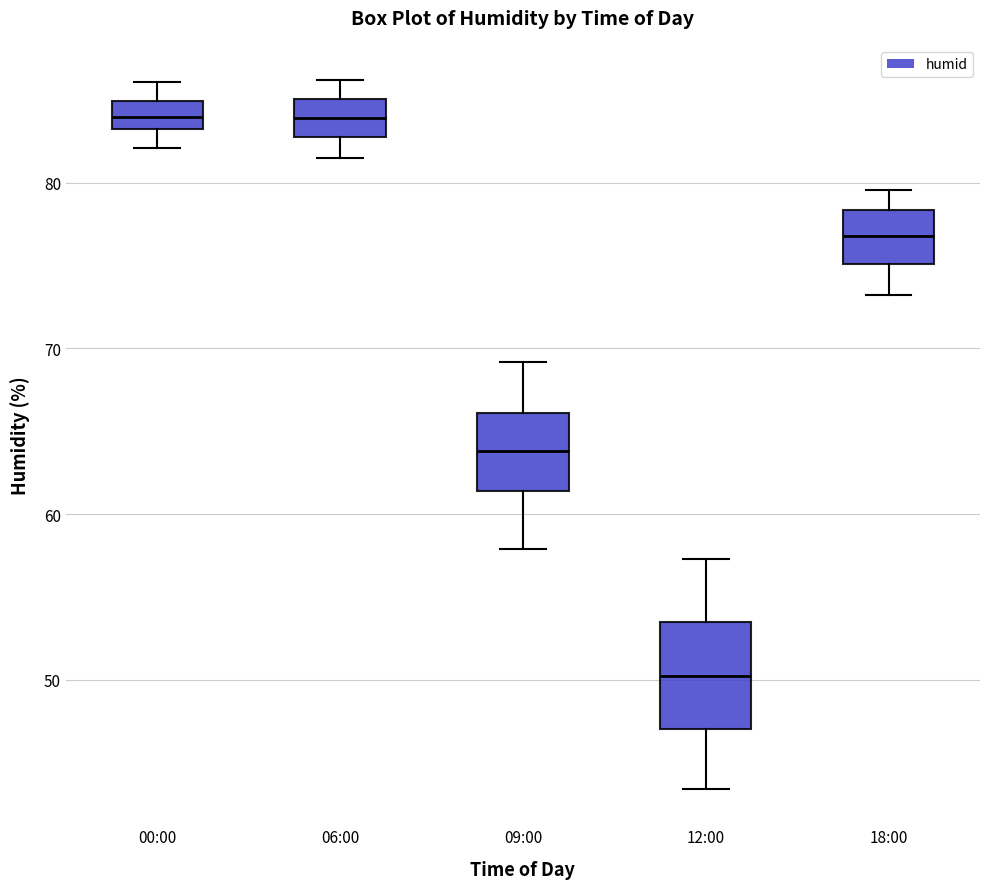

Reading left to right, read every box against the y-axis: the position of its median line, the range the box covers, and the ends of its whiskers. The values are not printed on the chart, so give them approximately, as read against the axis.

00:00: median 84, box 83 to 85, whiskers 82 to 86
06:00: median 84, box 83 to 85, whiskers 82 to 86
09:00: median 64, box 61 to 66, whiskers 58 to 69
12:00: median 50, box 47 to 53, whiskers 43 to 57
18:00: median 77, box 75 to 78, whiskers 73 to 80